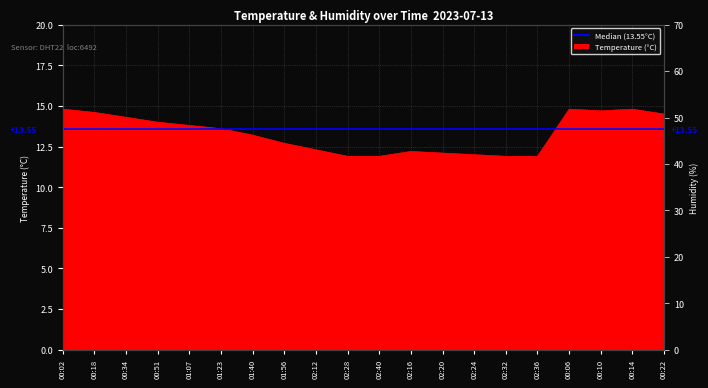

What is the maximum value shown in the chart?

14.8